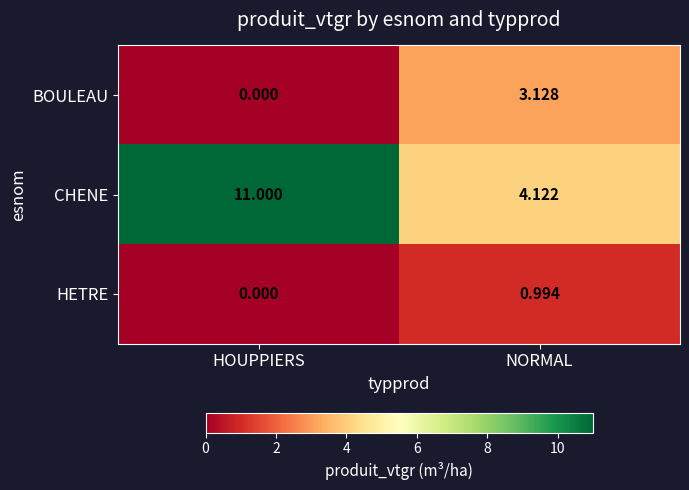

Which series has the largest range (max minus min)?

CHENE